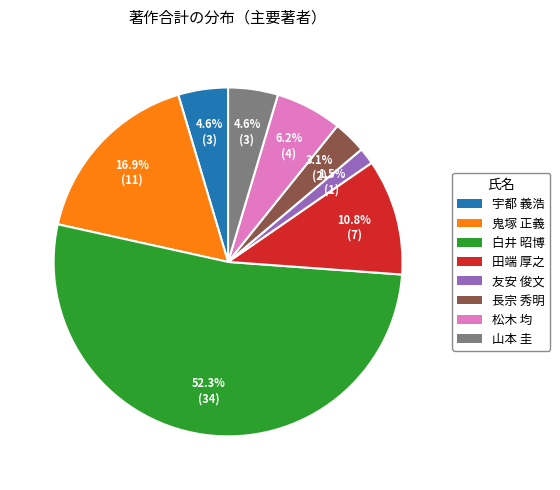

Between 山本 圭 and 松木 均, which is larger?

松木 均